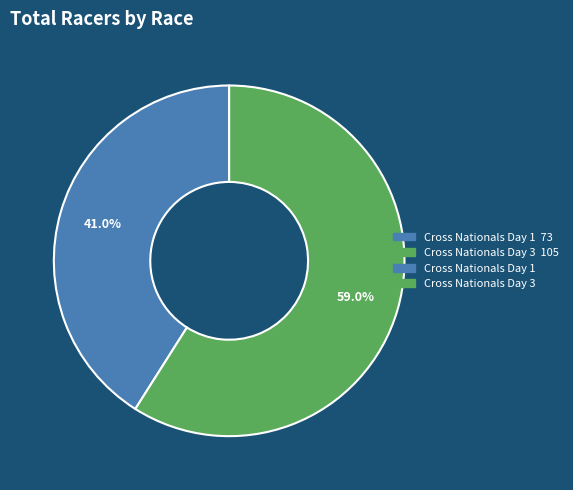

Is there any slice that represents more than half of the pie?

Yes